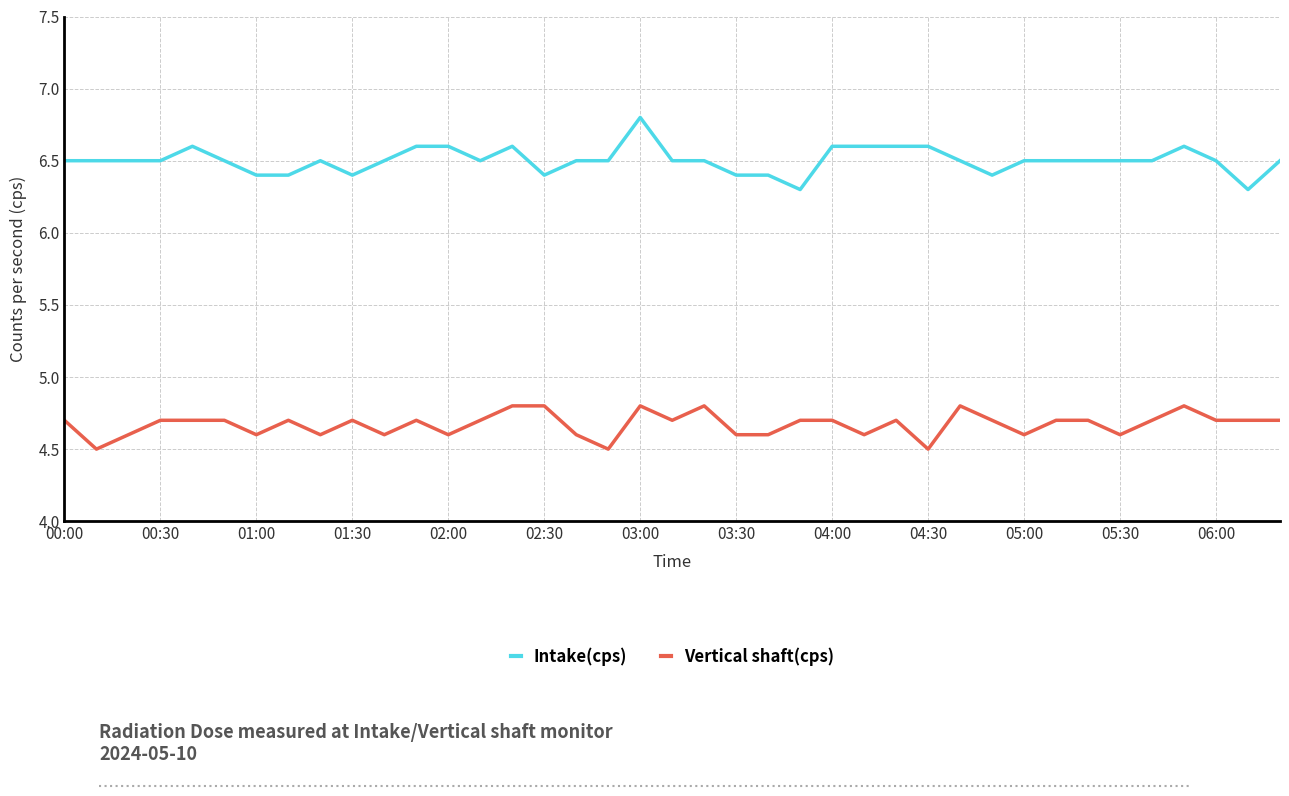

True or false: Intake(cps) and Vertical shaft(cps) cross at least once.

False